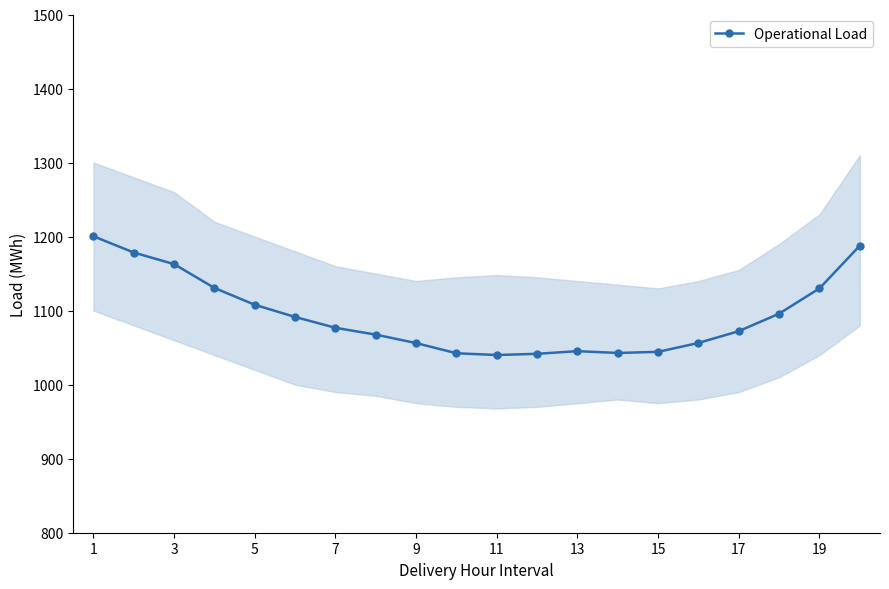

True or false: Operational Load has more than 0 interior local peaks.

True